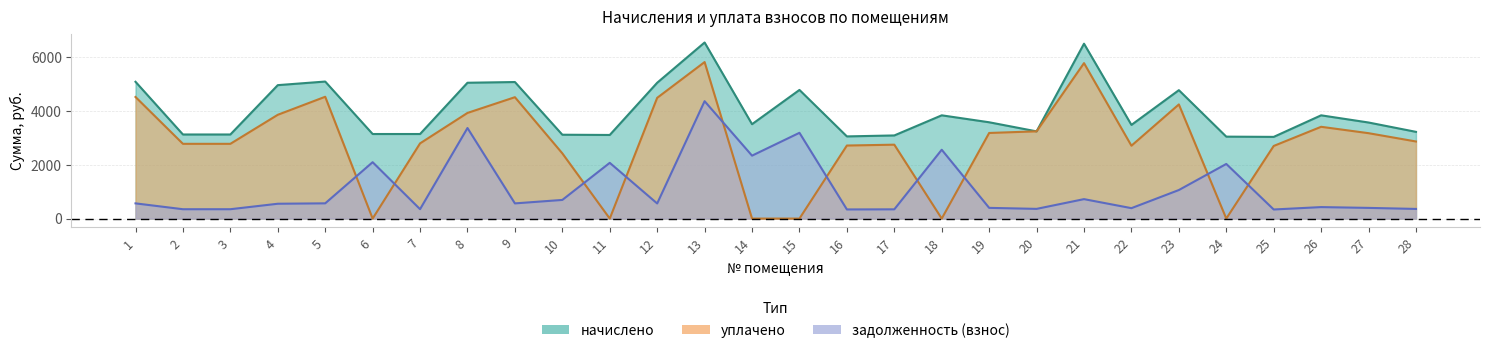

At which label does задолженность (взнос) reach its peak?

13